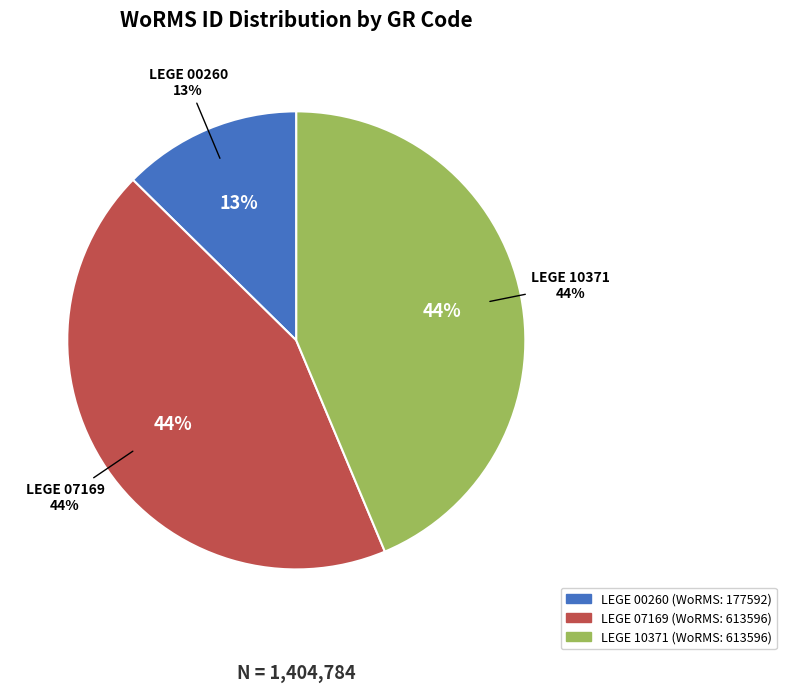

What is the change in value from LEGE 00260 to LEGE 07169?

+436004